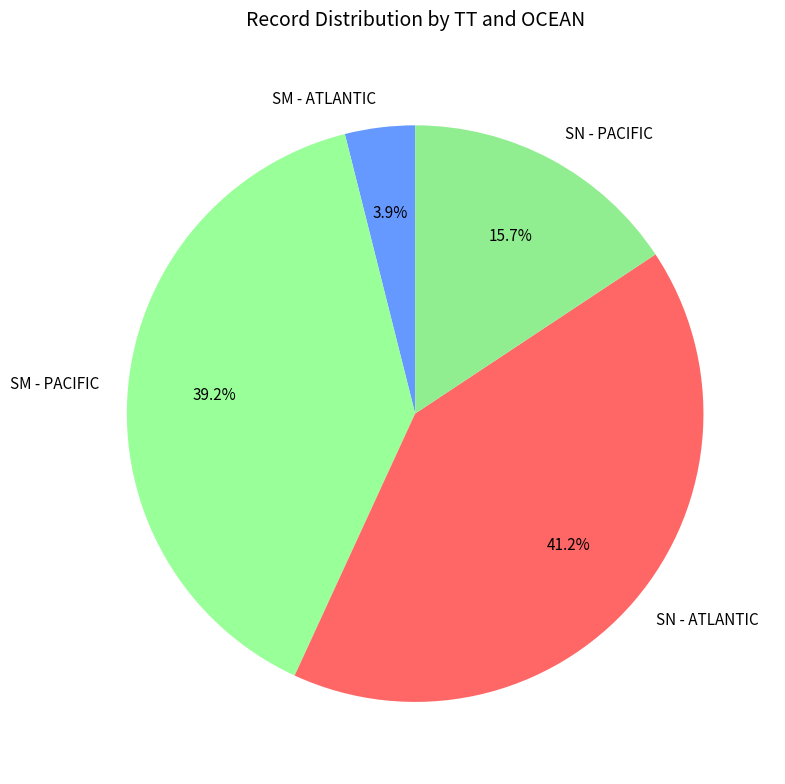

Which category has the biggest portion of the pie?

SN - ATLANTIC